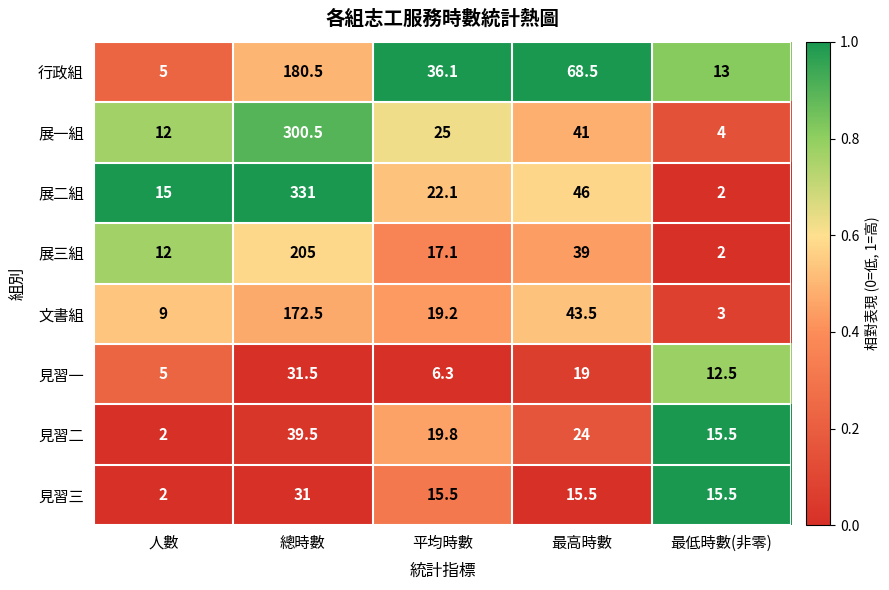

The 見習一 series shows 12.5 at 最低時數(非零). True or false?

True